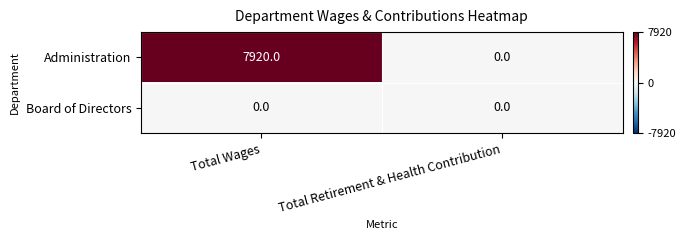

Reading left to right, list all the values displayed in this chart.

Administration: Total Wages=7920	Total Retirement & Health Contribution=0
Board of Directors: Total Wages=0	Total Retirement & Health Contribution=0